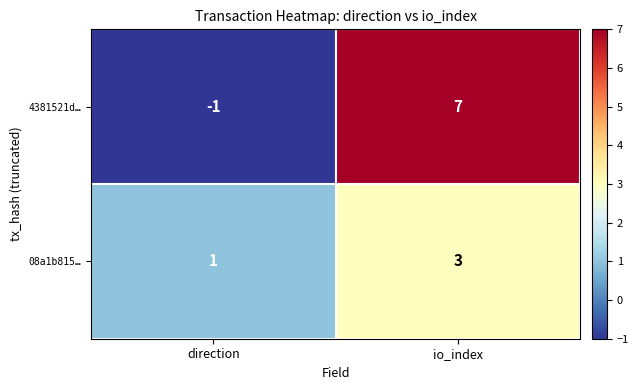

The value of 08a1b815… at io_index is 3. True or false?

True